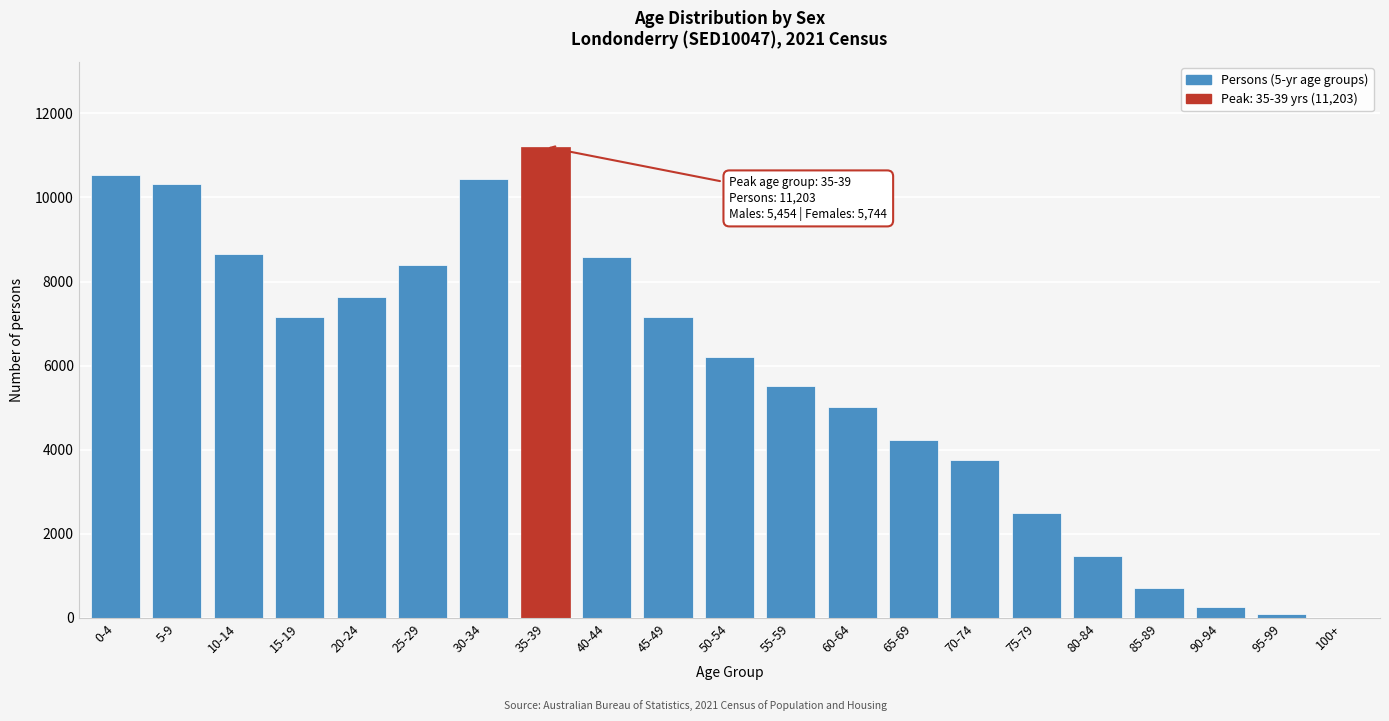

Which category has the highest value across all series?

35-39